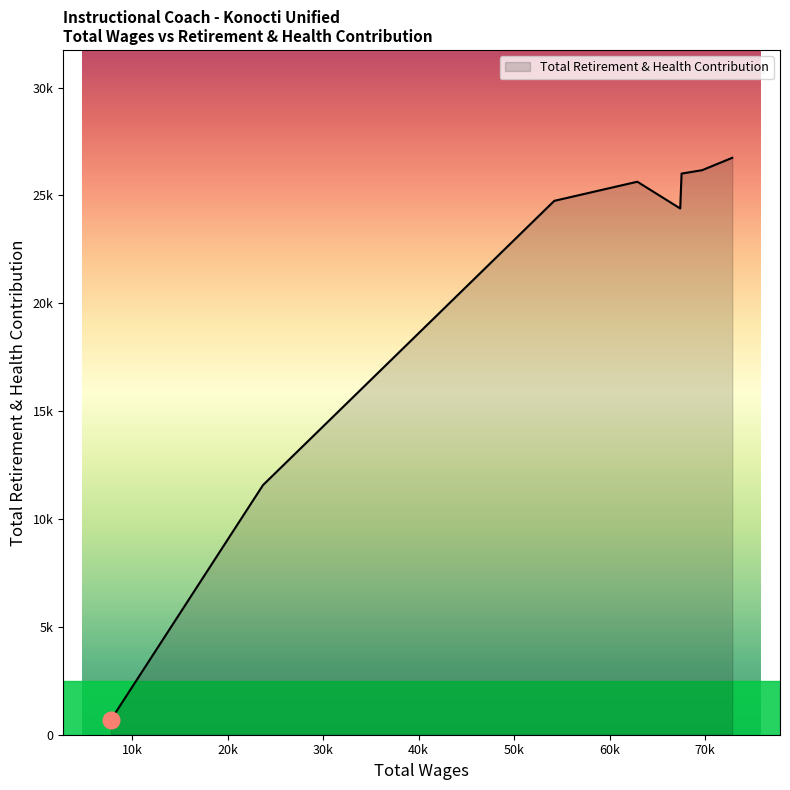

Does the chart display data point markers on the line(s)?

No